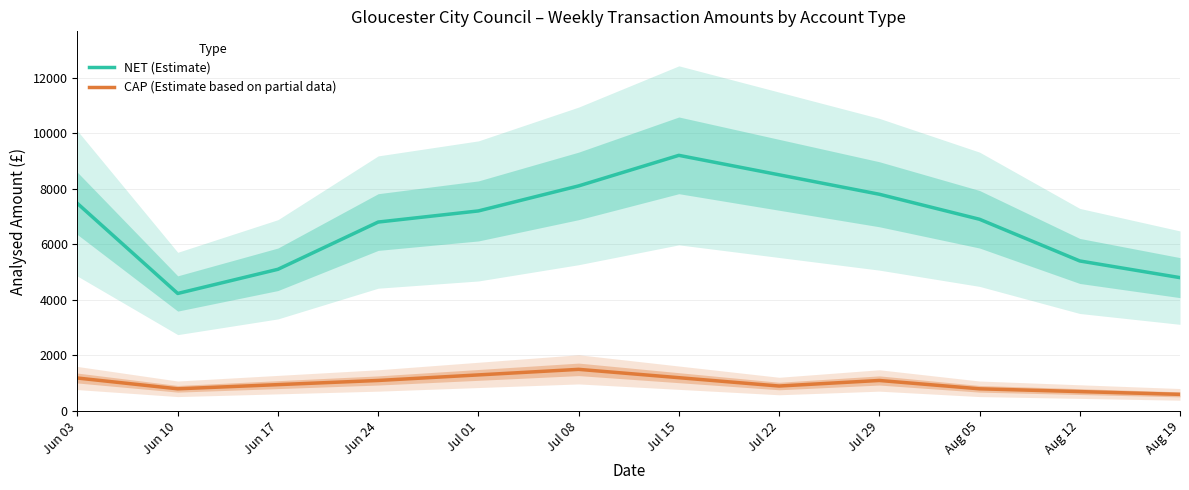

True or false: NET (Estimate) has a value of 4090.1 at Jul 01.

False